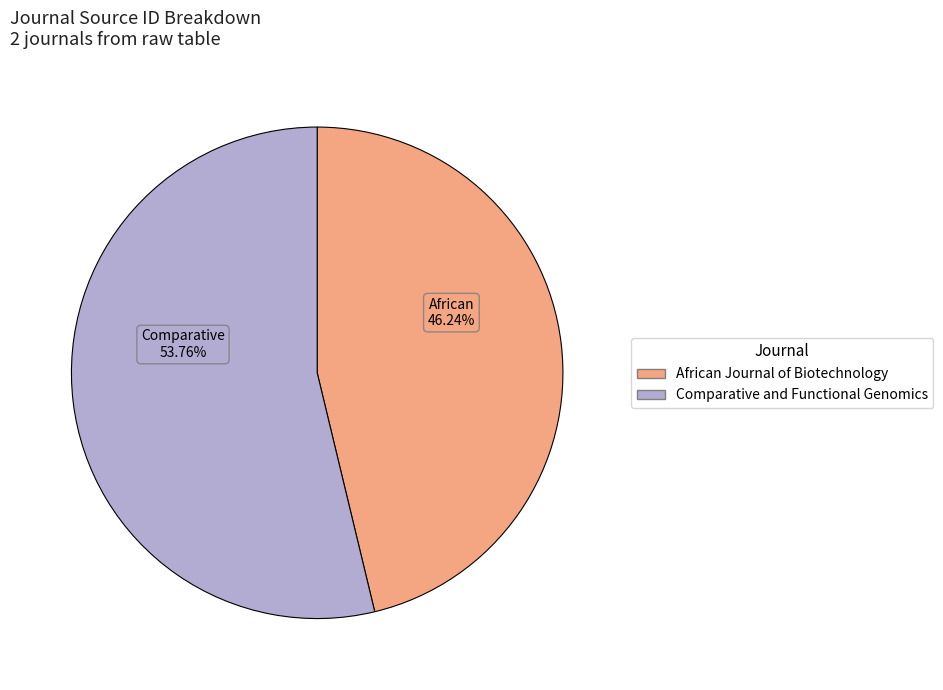

Approximately how many times larger is the value at African Journal of Biotechnology compared to Comparative and Functional Genomics?

0.9